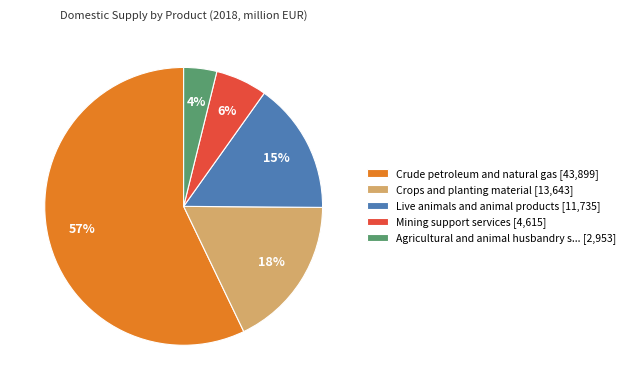

What is the ratio of the value at Mining support services [4,615] to the value at Live animals and animal products [11,735]?

0.4